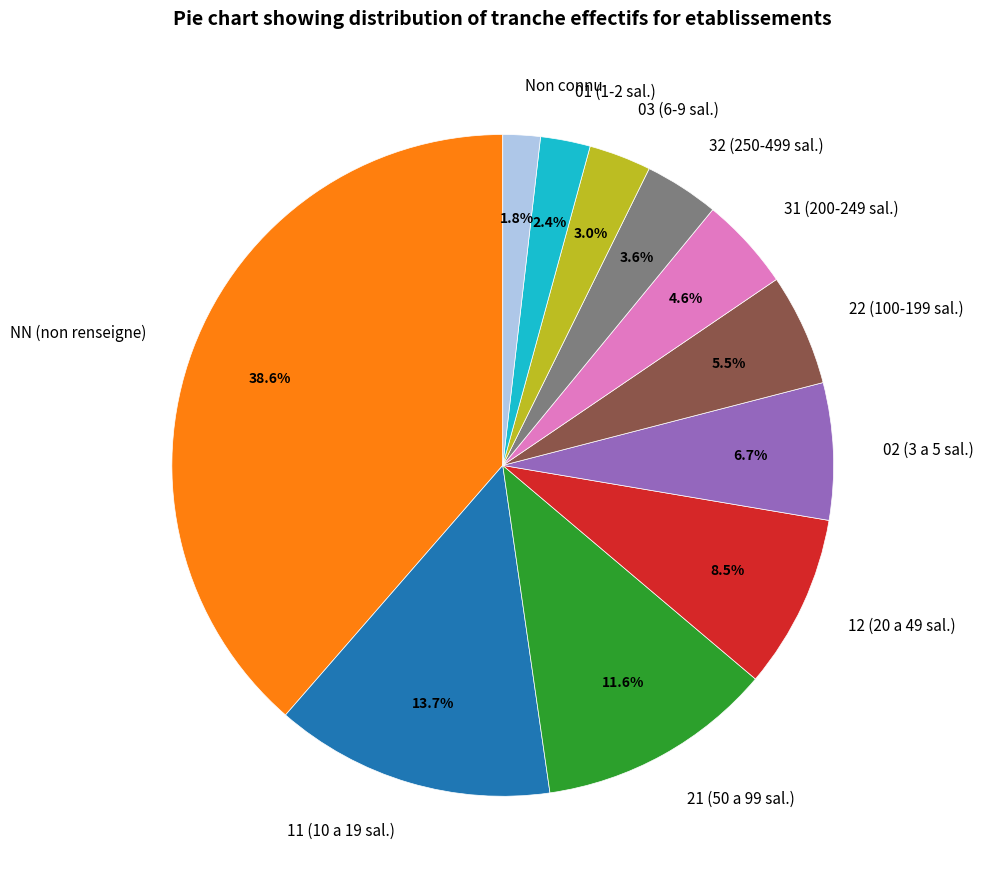

What is the ratio of the value at Non connu to the value at 32 (250-499 sal.)?

0.5